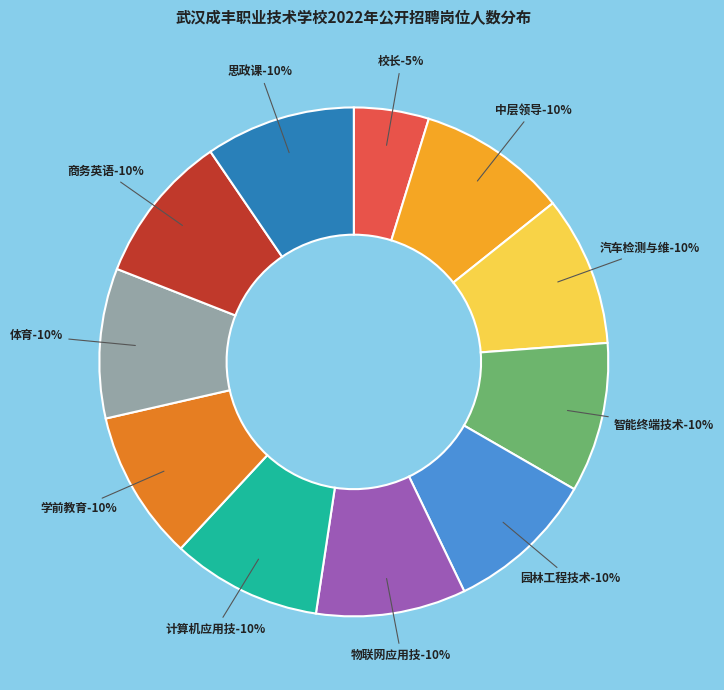

How many segments does this pie chart have?

11